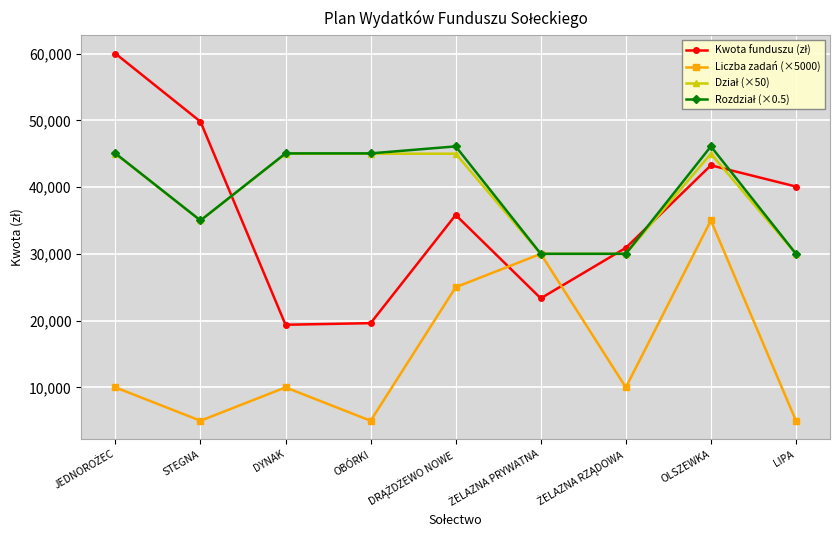

What is the label of the 7th point from the right?

DYNAK